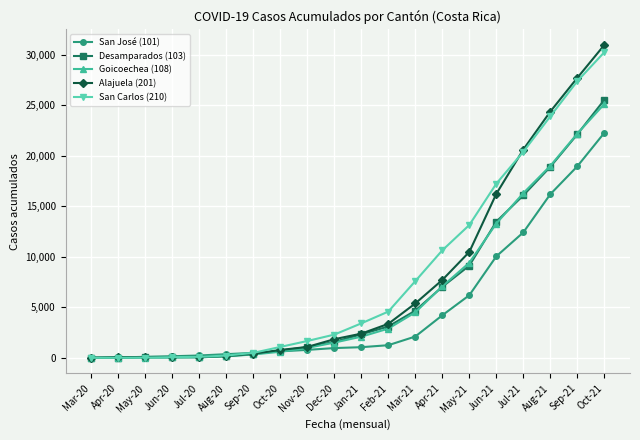

At which category is the sum across all series the highest?

Oct-21